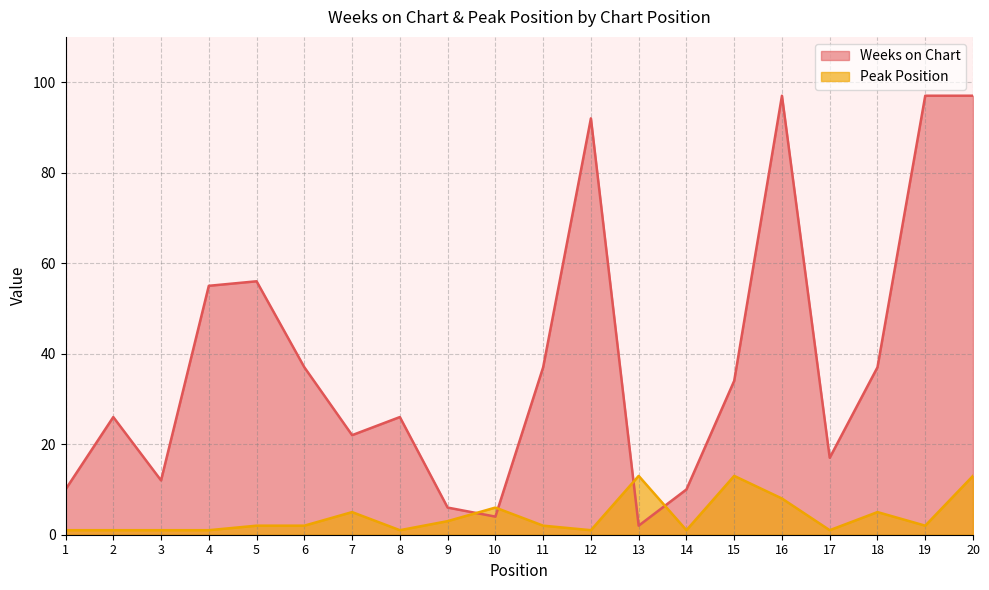

What is the maximum value for Peak Position?

13